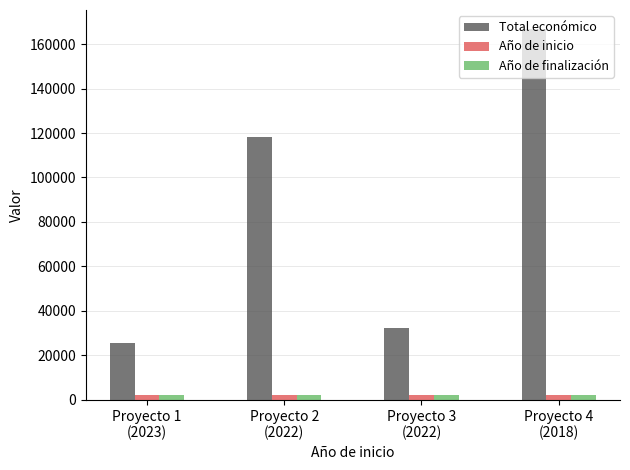

What is the average value of the Año de finalización series?

2023